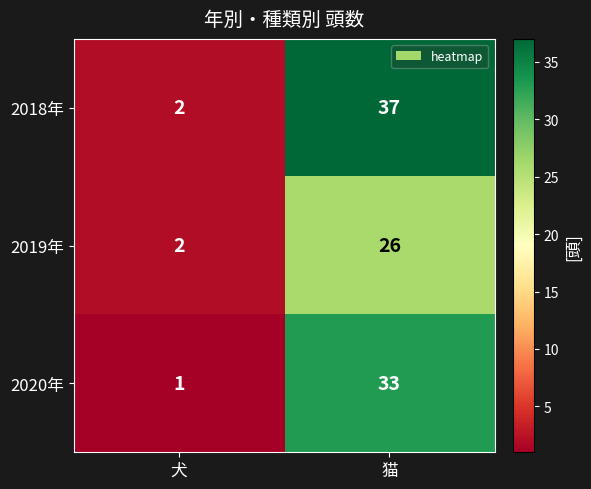

True or false: 2018年 has a value of 3 at 犬.

False